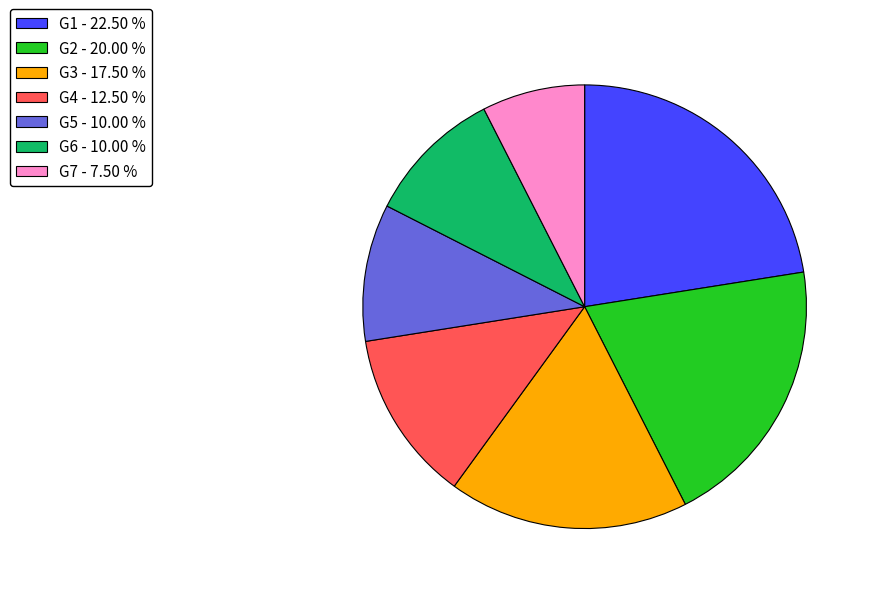

The G7 slice represents 8% of the pie. True or false?

True